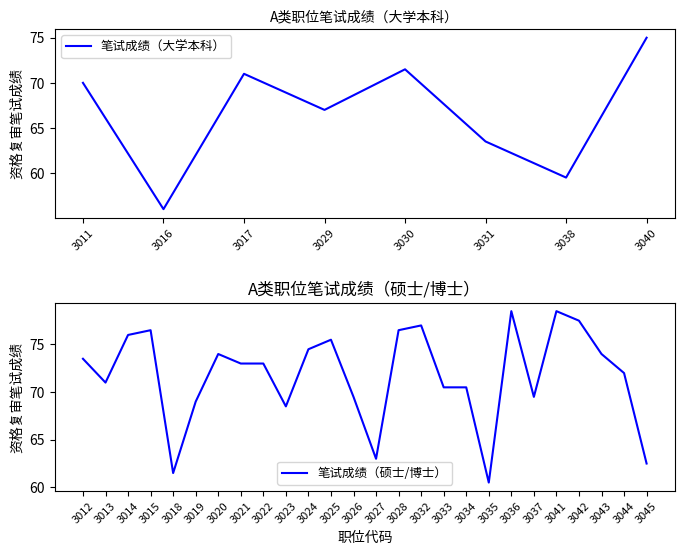

Count the number of data series in this chart.

1